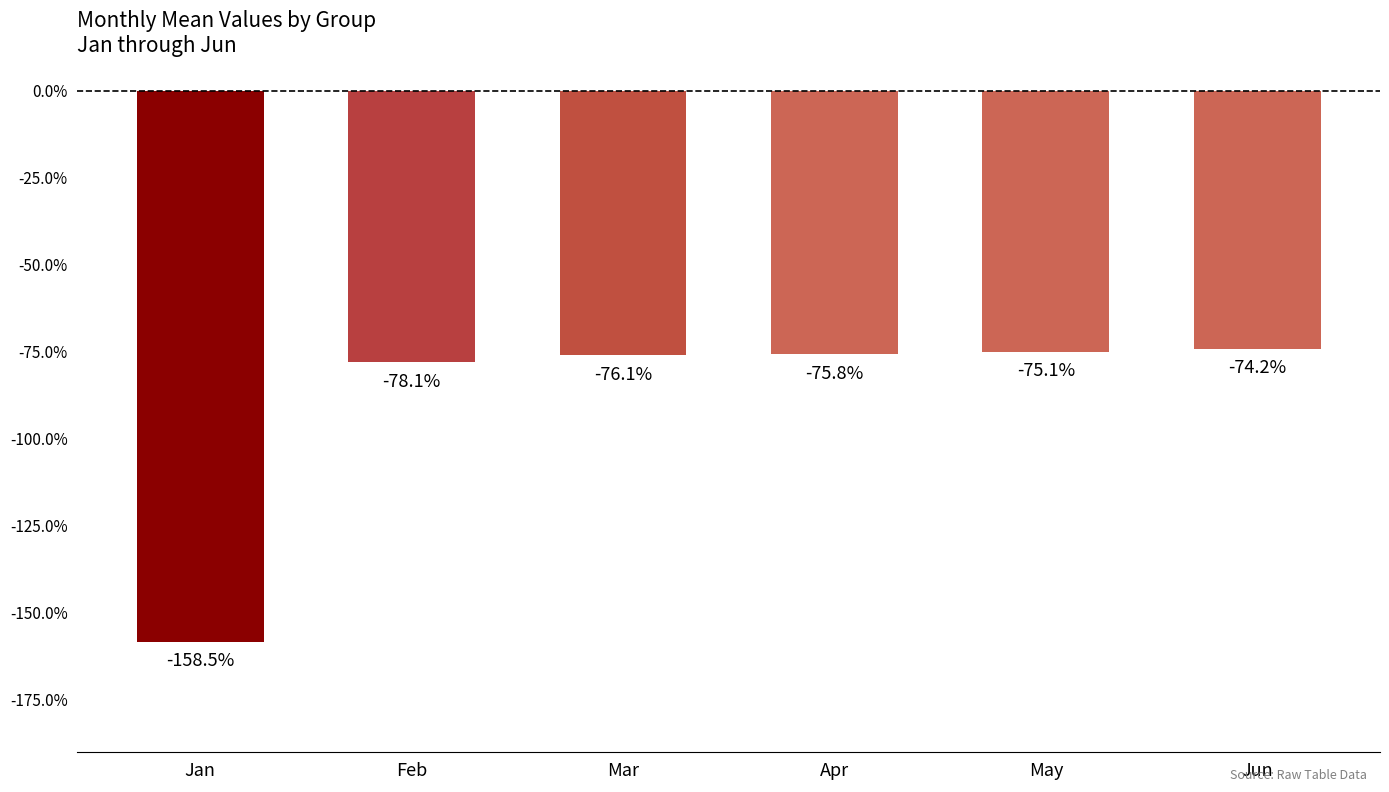

List the labels in order of value, largest first.

Jun, May, Apr, Mar, Feb, Jan